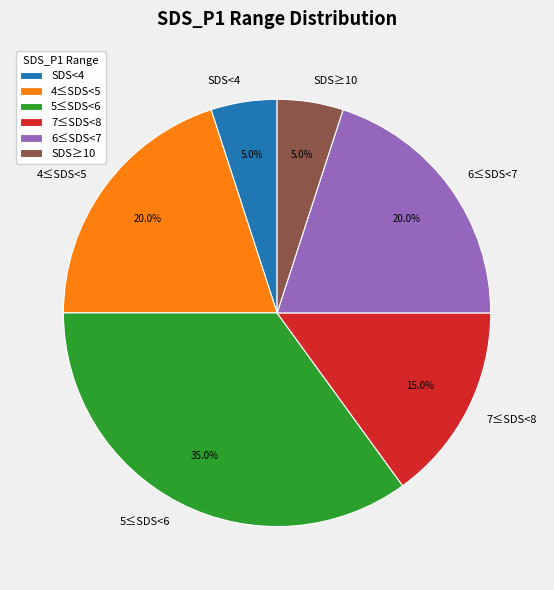

Which category has the biggest portion of the pie?

5≤SDS<6